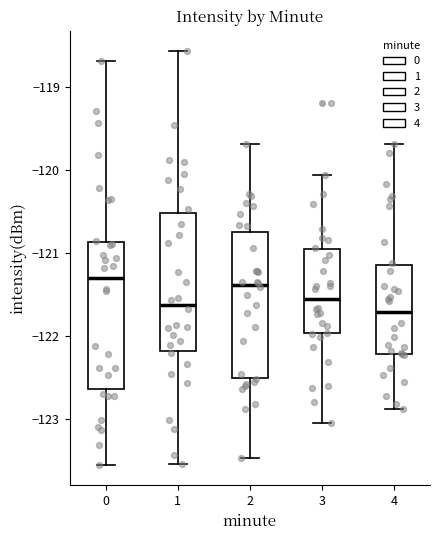

Where does the median line of the box at x = 4 sit on the y-axis? The values are not printed on the chart, so give them approximately, as read against the axis.

-121.7